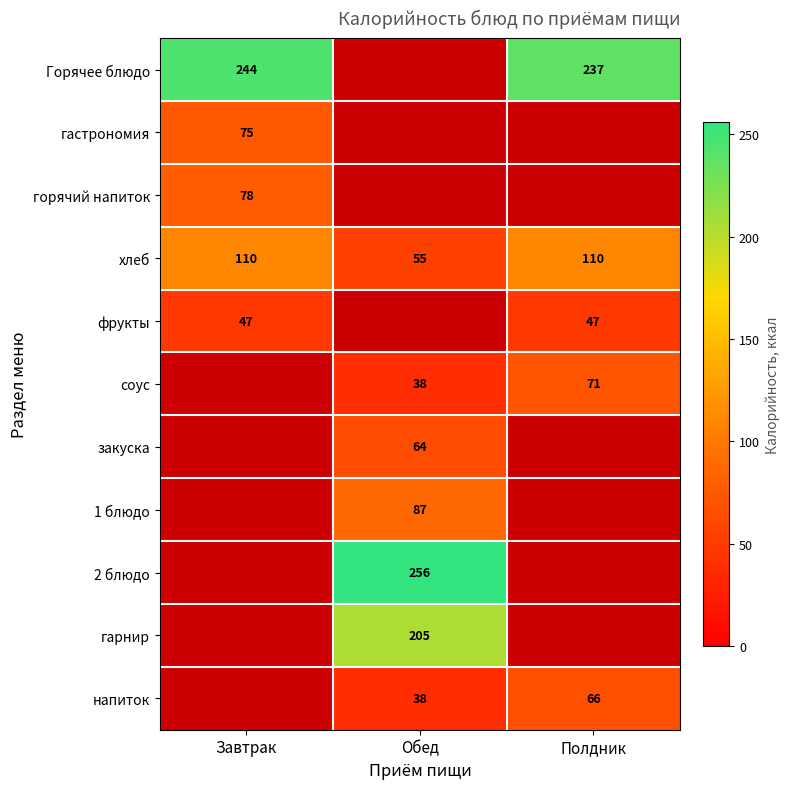

How many хлеб values are between 55 and 110?

3